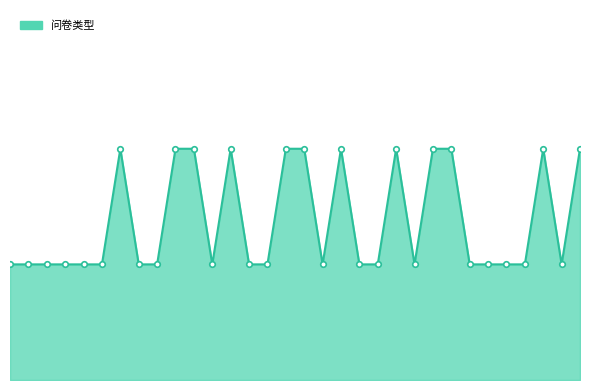

Approximately how many times larger is the value at 7 compared to 11?

1.0